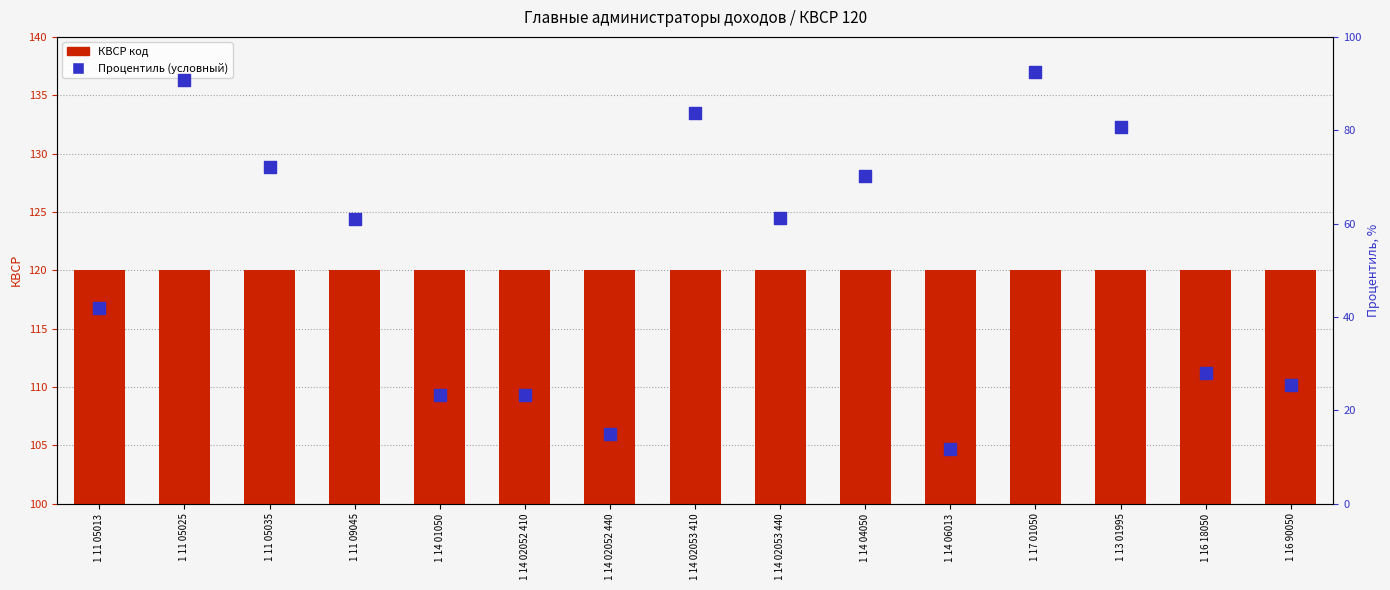

Which series has the widest spread of Y values?

Процентиль (условный)